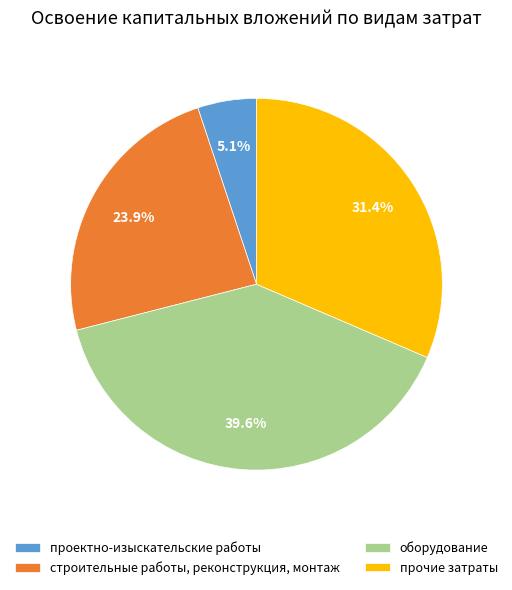

Is there a majority slice in this chart?

No